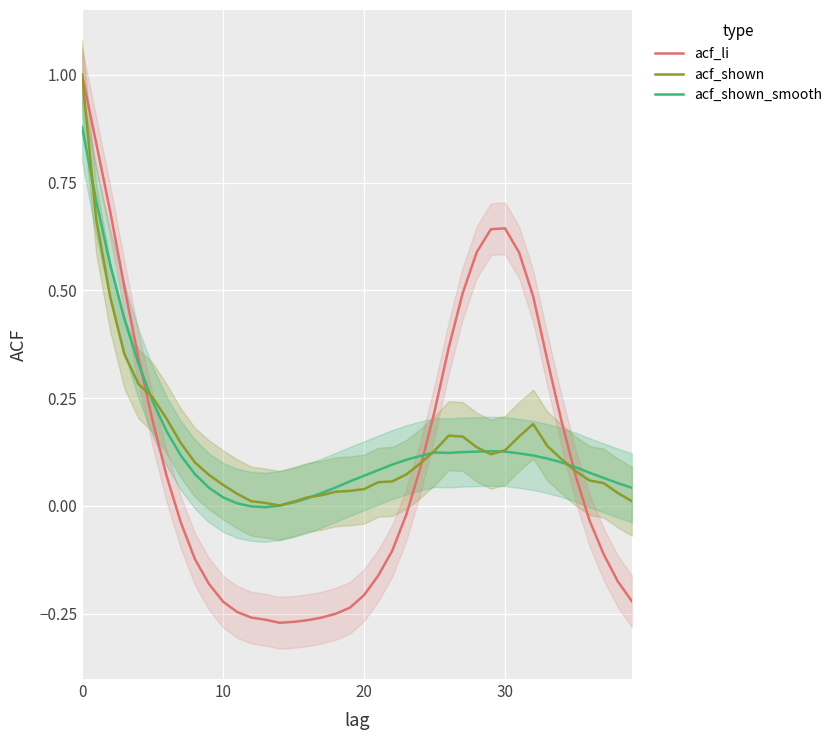

Count the number of categories in the chart.

40